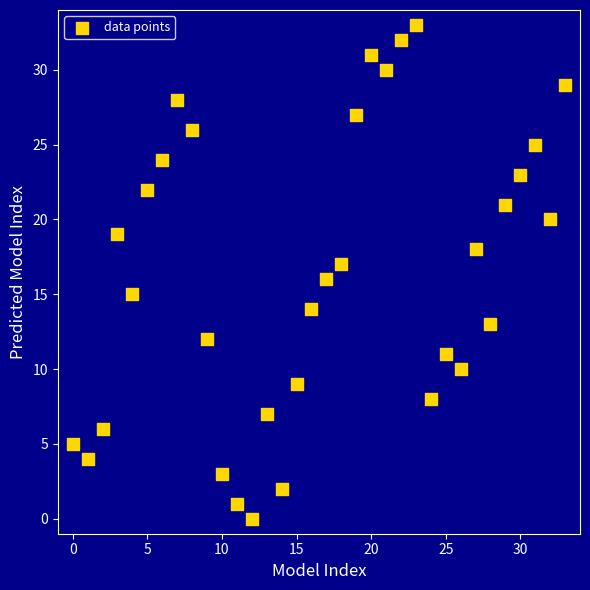

What is the range of Y values (max minus min)?

33